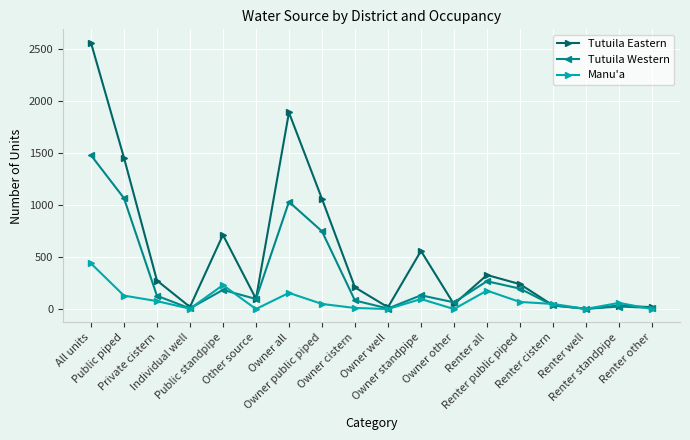

What is the difference between the second highest and minimum values in the Manu'a series?

230